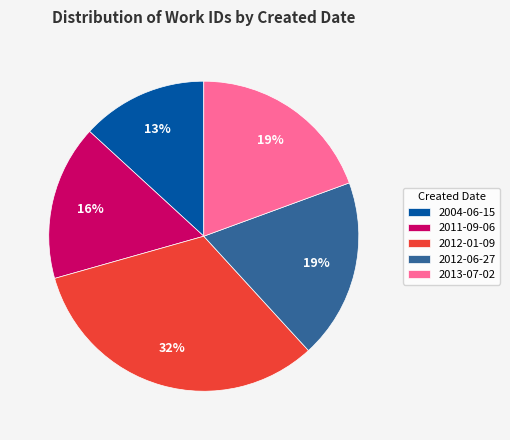

Is the sum of 2004-06-15 and 2012-01-09 greater than half?

No